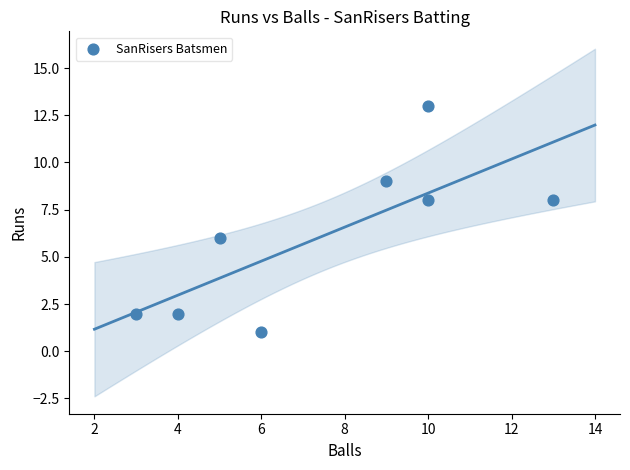

What is the average Y value?

6